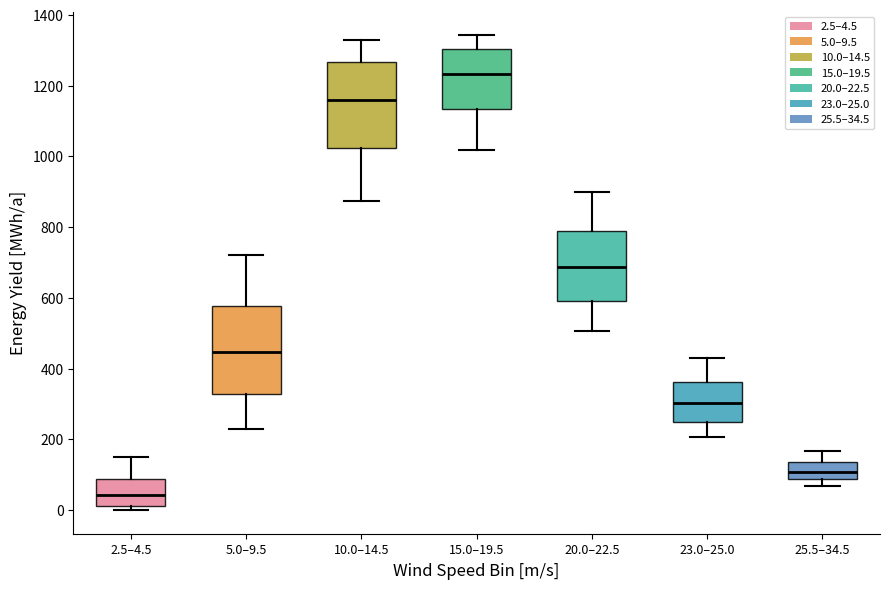

Reading left to right, read every box against the y-axis: the position of its median line, the range the box covers, and the ends of its whiskers. The values are not printed on the chart, so give them approximately, as read against the axis.

2.5–4.5: median 40, box 20 to 80, whiskers 0 to 140
5.0–9.5: median 440, box 320 to 580, whiskers 240 to 720
10.0–14.5: median 1160, box 1020 to 1260, whiskers 880 to 1320
15.0–19.5: median 1240, box 1140 to 1300, whiskers 1020 to 1340
20.0–22.5: median 680, box 600 to 780, whiskers 500 to 900
23.0–25.0: median 300, box 240 to 360, whiskers 200 to 420
25.5–34.5: median 100, box 80 to 140, whiskers 60 to 160